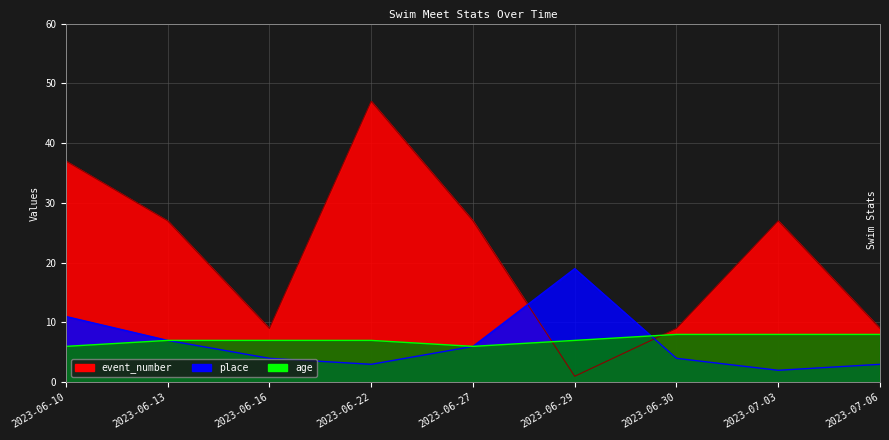

What is the total value across all series at 2023-07-06?

20